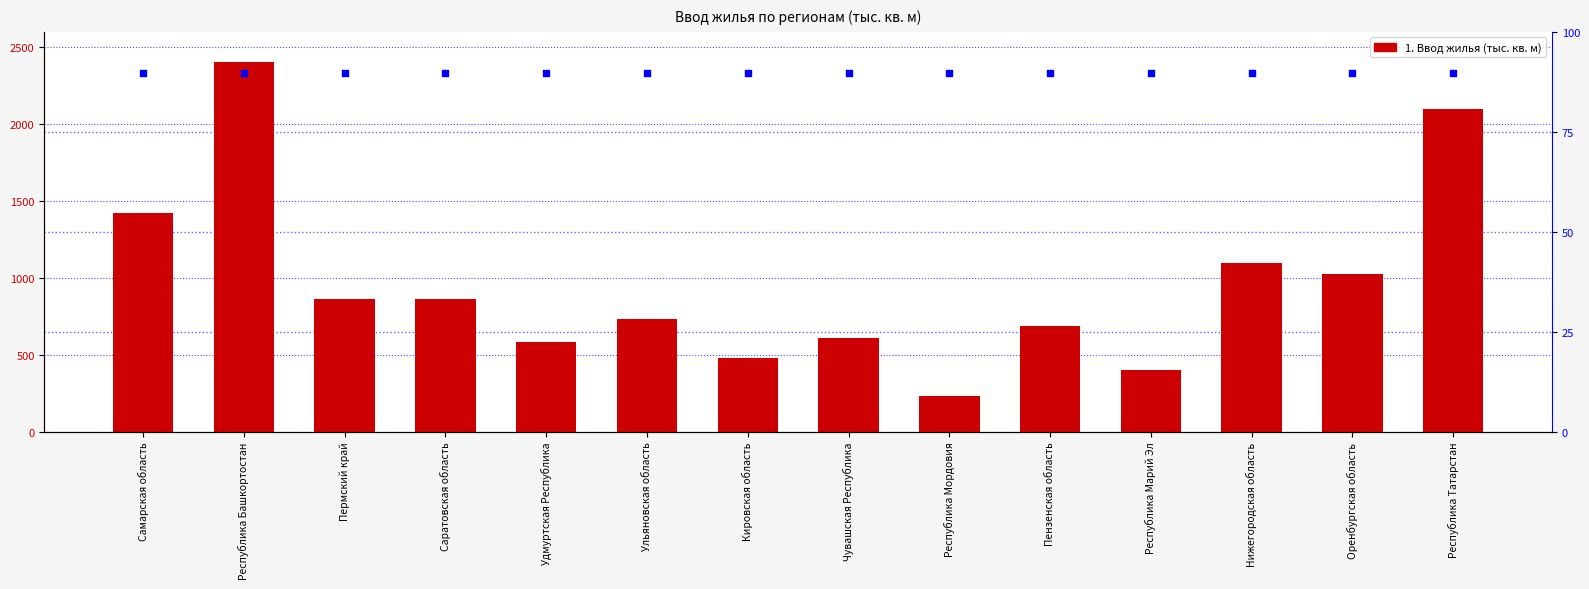

What is the change in value from Республика Башкортостан to Республика Мордовия?

-2171.2